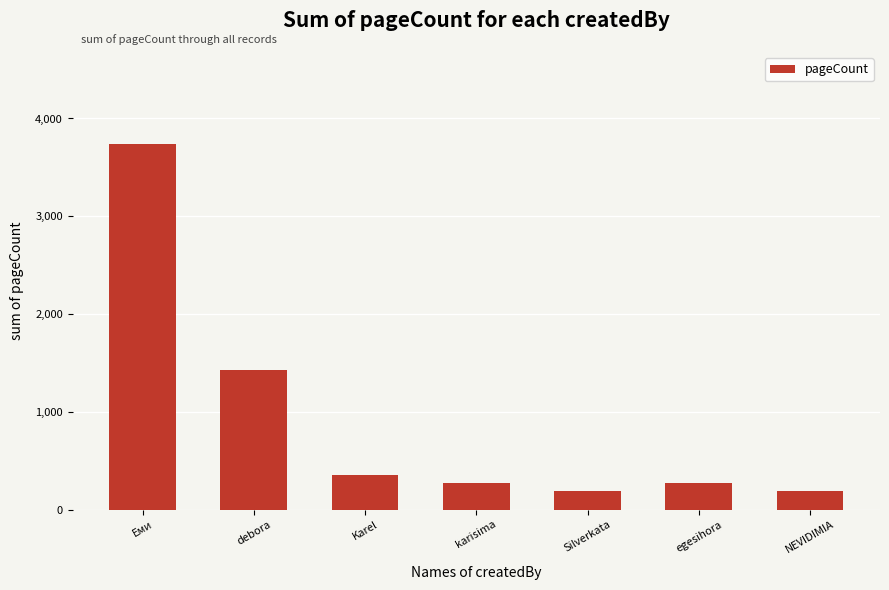

True or false: the data shows 192 at NEVIDIMIA.

True